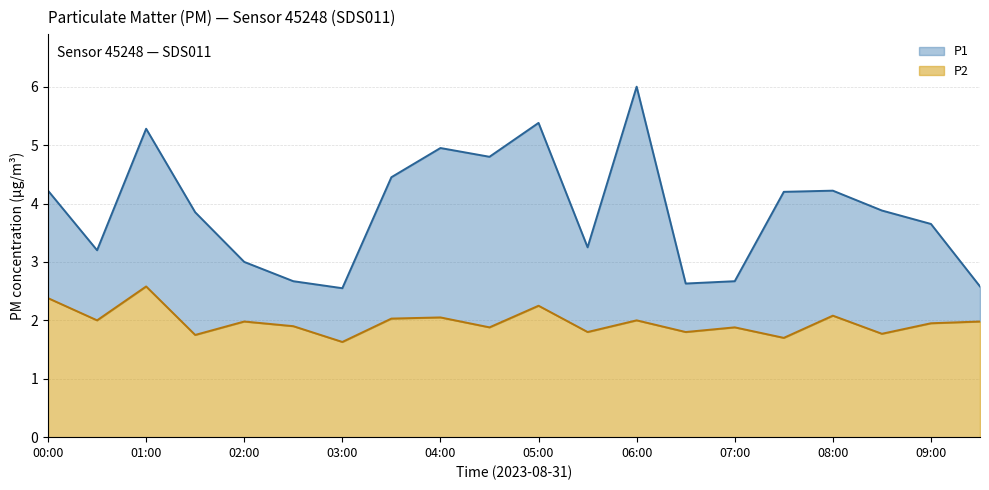

True or false: P2 and P1 cross at least once.

False